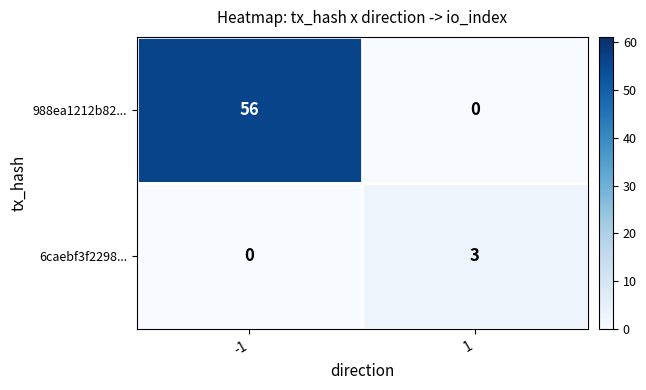

What is the spread (max minus min) of values at 1?

3